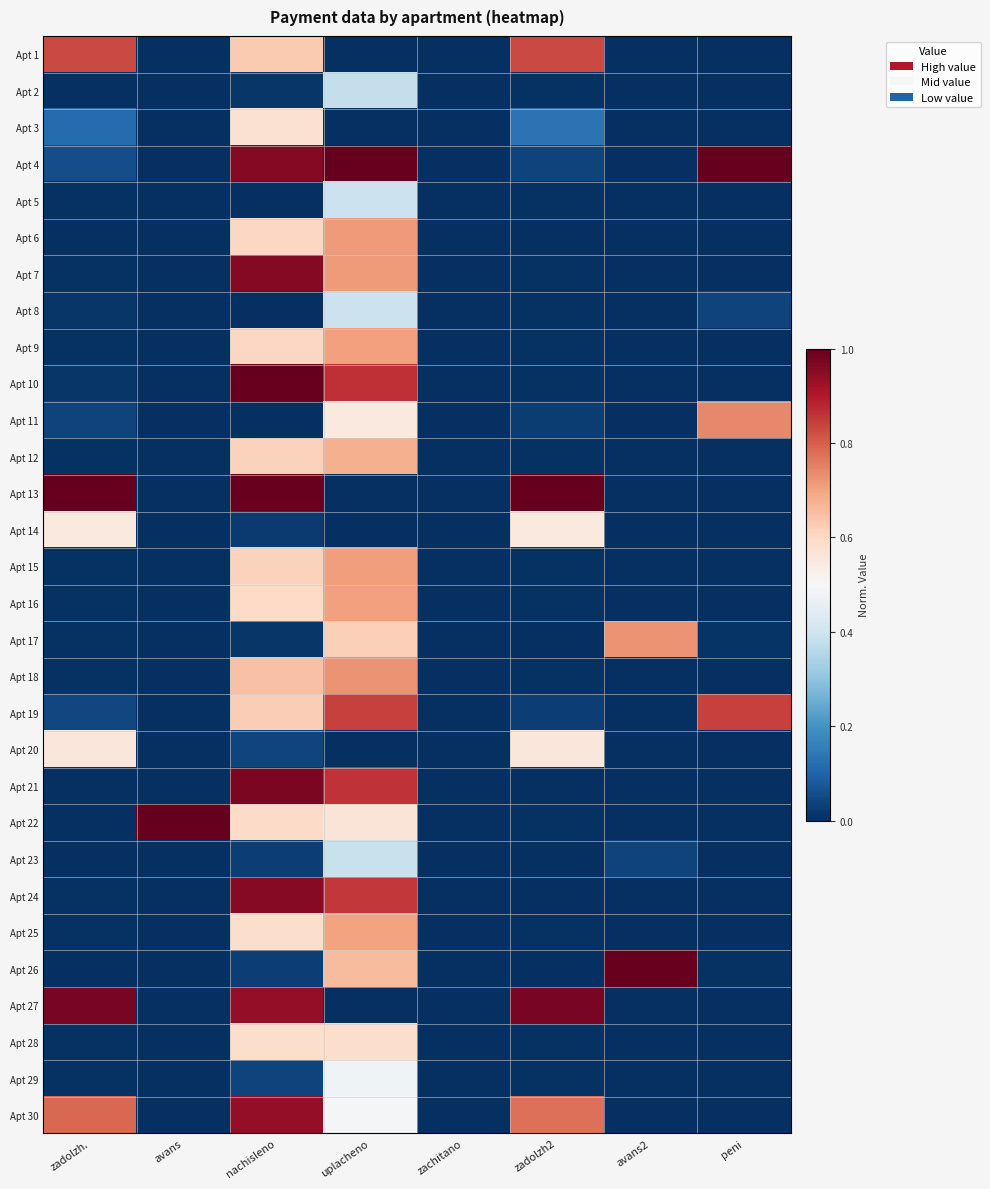

At how many categories does at least one series exceed 0?

7